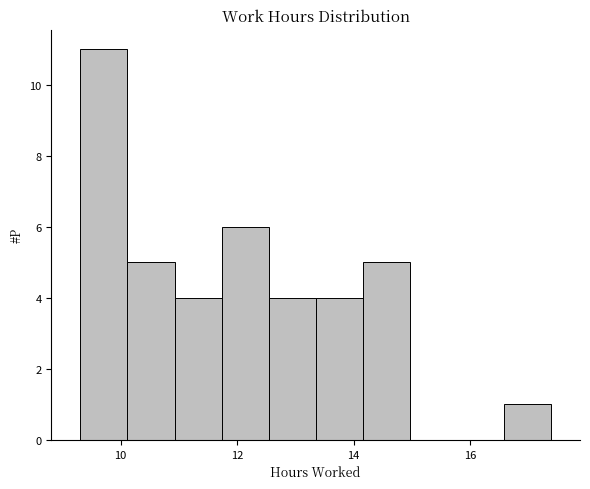

Over which range of the x-axis is the bar tallest?

9.4 to 10.2